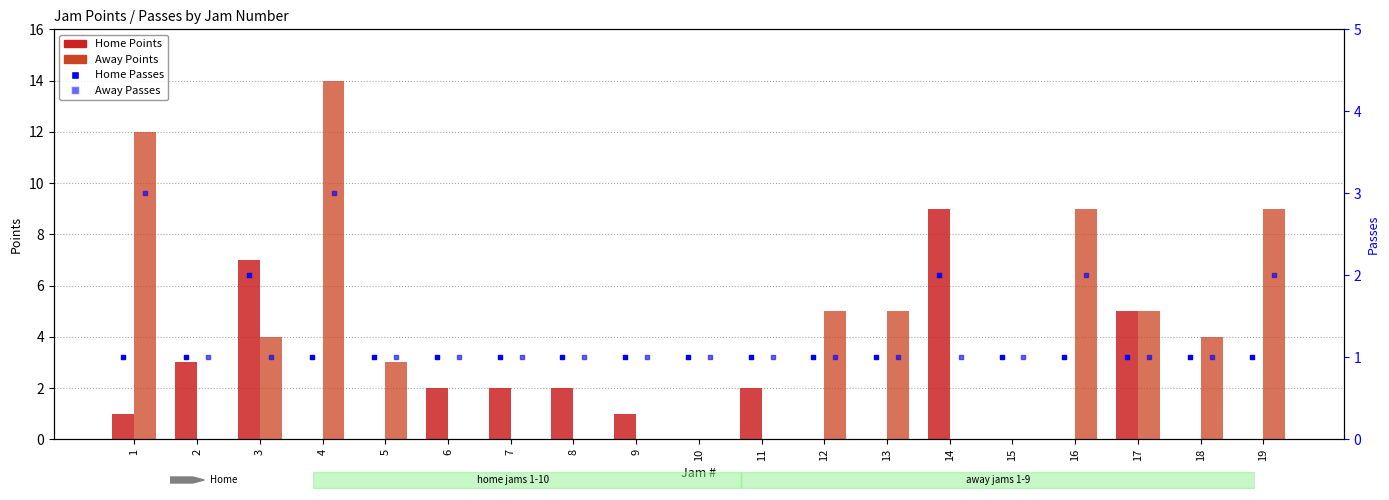

At how many categories does at least one series exceed 4?

9